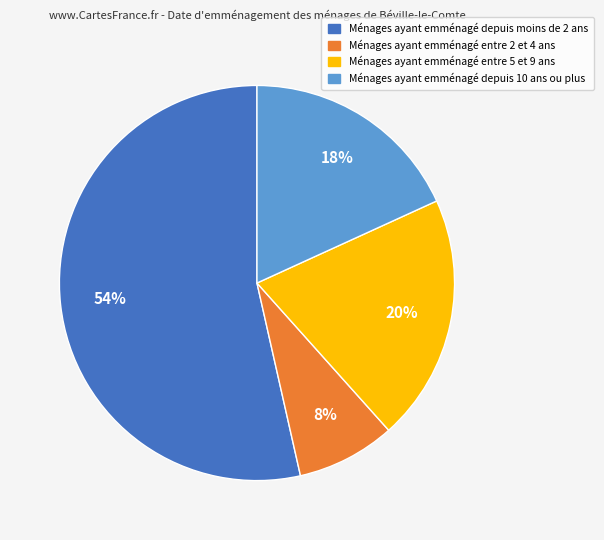

To the nearest percent, what is the average slice percentage?

25%